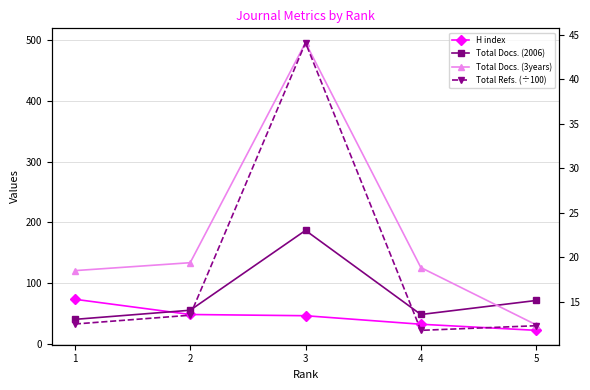

What is the difference between the highest and lowest values at 3?

450.9